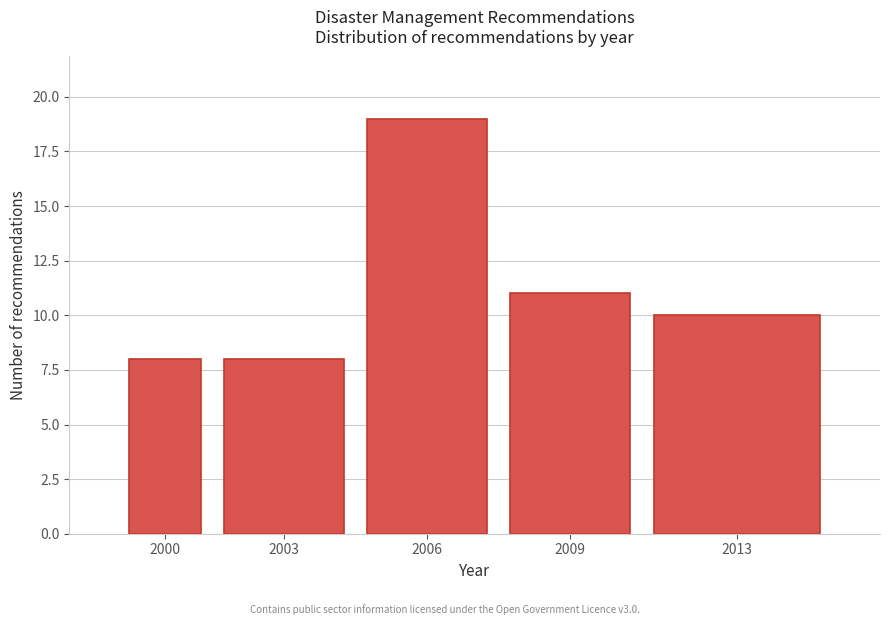

Reading left to right, extract all data points from this chart.

2000=8	2003=8	2006=19	2009=11	2013=10